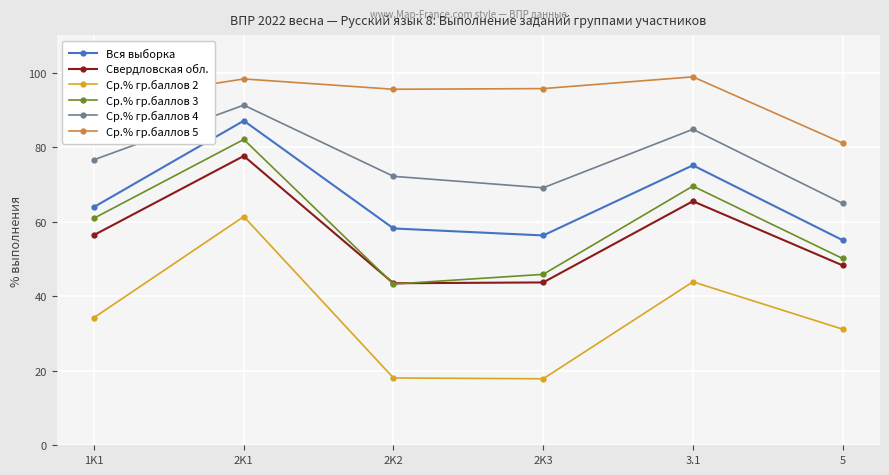

True or false: Ср.% гр.баллов 4 and Ср.% гр.баллов 5 cross at least once.

False